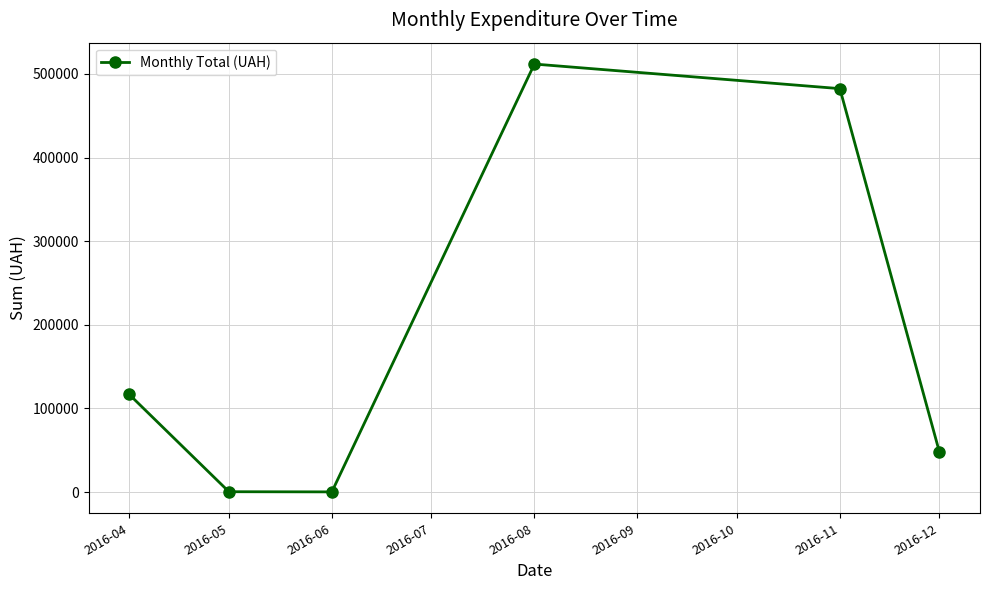

What is the value of the 2nd point from the left?

462.0